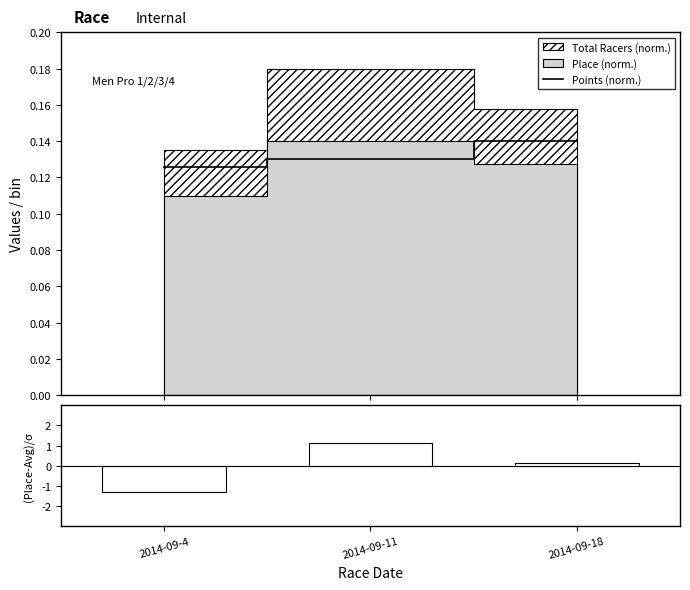

How many Points (norm.) values are between 0 and 1?

3